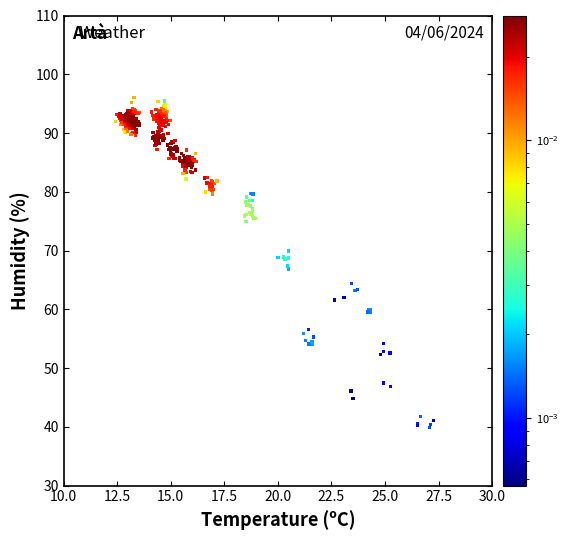

What is the range of X values (max minus min)?

14.8